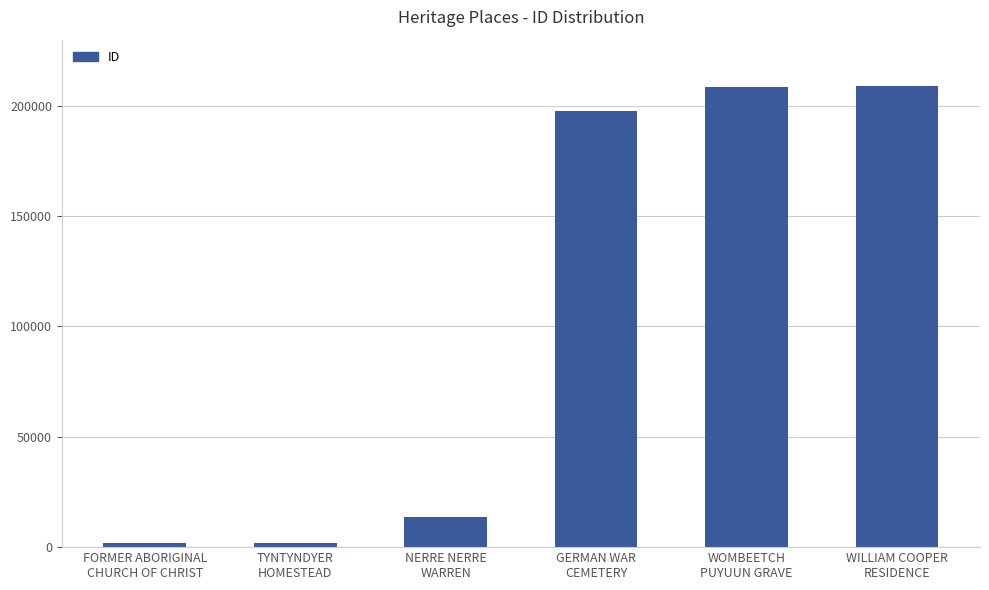

Does the chart contain stacked bars?

No